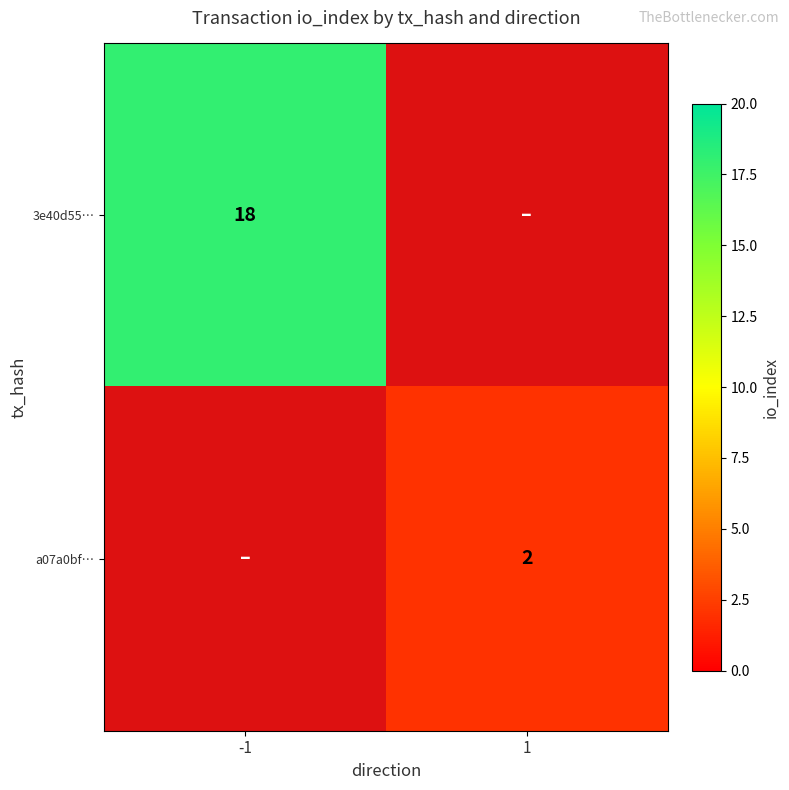

At how many categories does at least one series exceed 14?

1